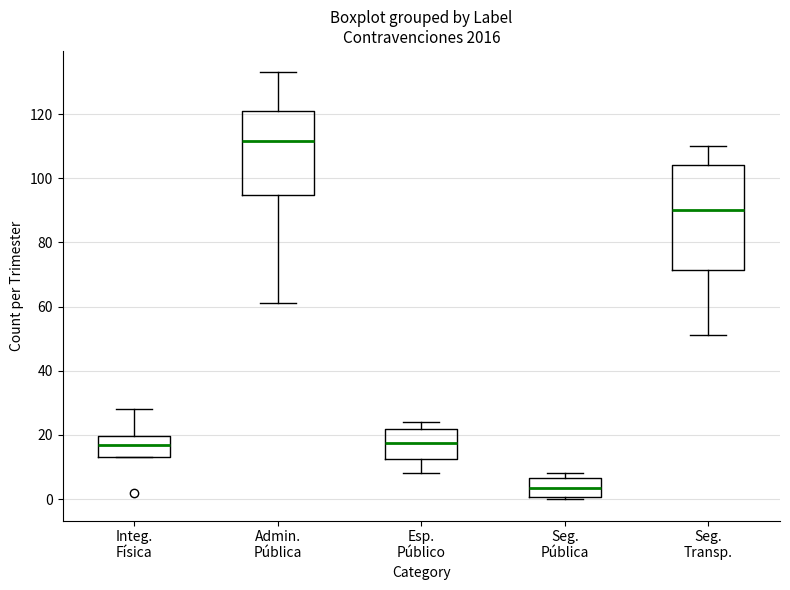

Reading left to right, read every box against the y-axis: the position of its median line, the range the box covers, and the ends of its whiskers. The values are not printed on the chart, so give them approximately, as read against the axis.

Integ. Física: median 18, box 14 to 20, whiskers 14 to 28
Admin. Pública: median 112, box 94 to 122, whiskers 62 to 134
Esp. Público: median 18, box 12 to 22, whiskers 8 to 24
Seg. Pública: median 4, box 0 to 6, whiskers 0 (just below the box's lower edge) to 8
Seg. Transp.: median 90, box 72 to 104, whiskers 52 to 110